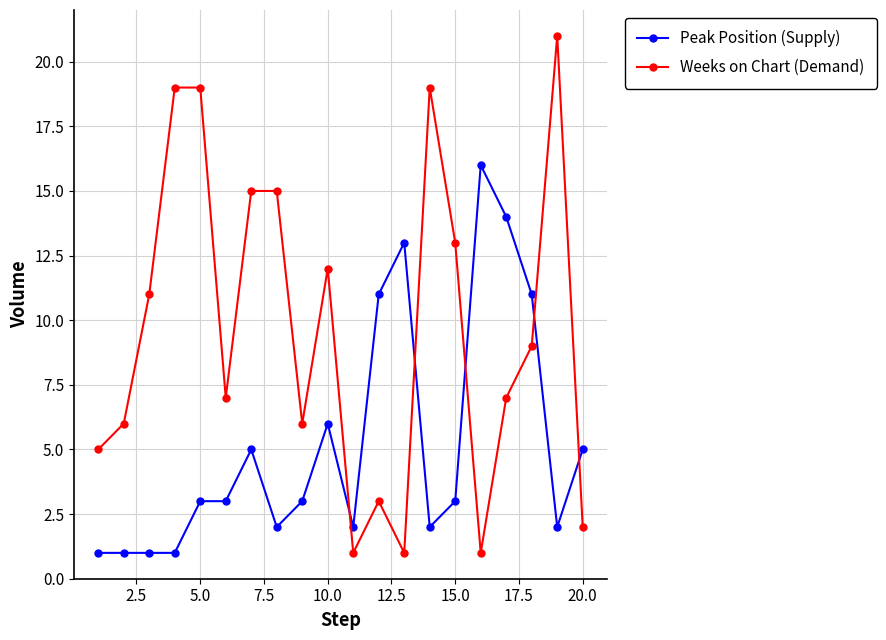

At how many categories does at least one series exceed 17?

4